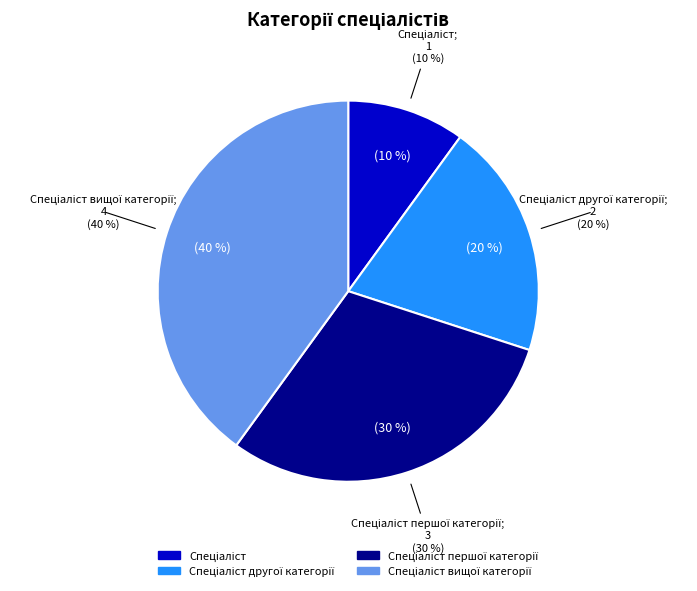

Which slice is the largest?

Спеціаліст вищої категорії